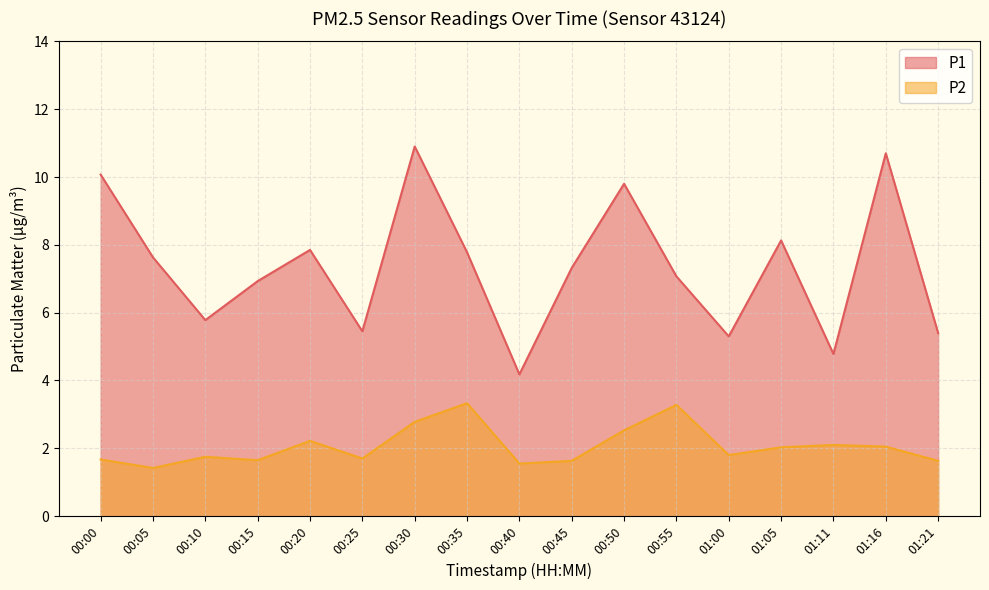

In P2, how many points are lower than both neighbors (excluding endpoints)?

5